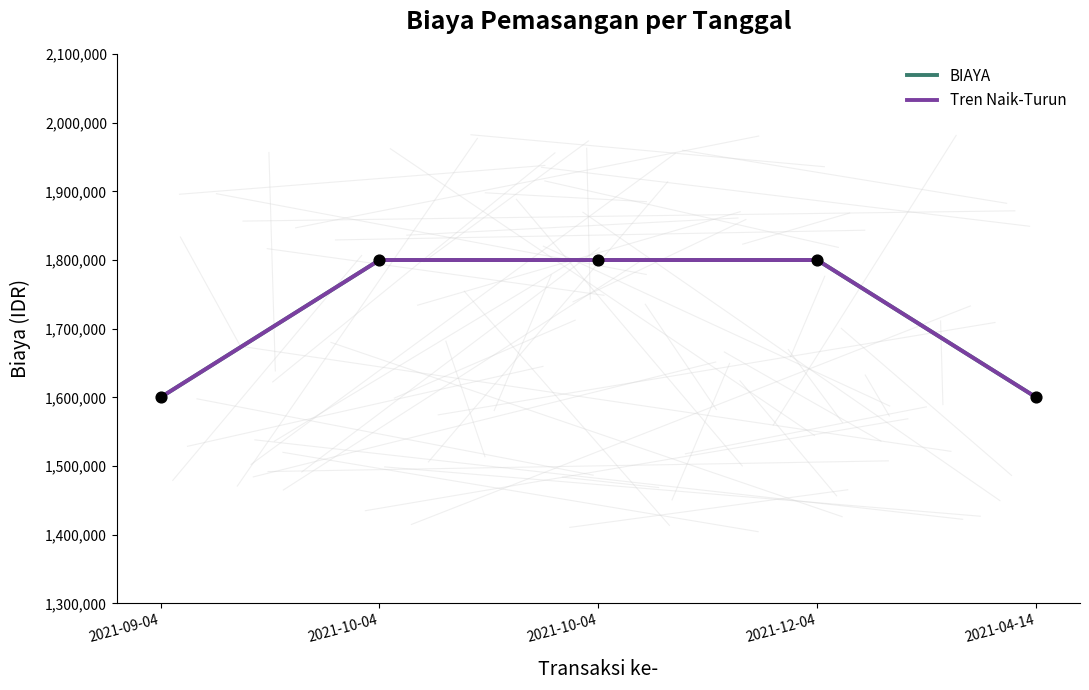

Approximately how many times larger is the value at 2021-12-04 compared to 2021-04-14?

1.1